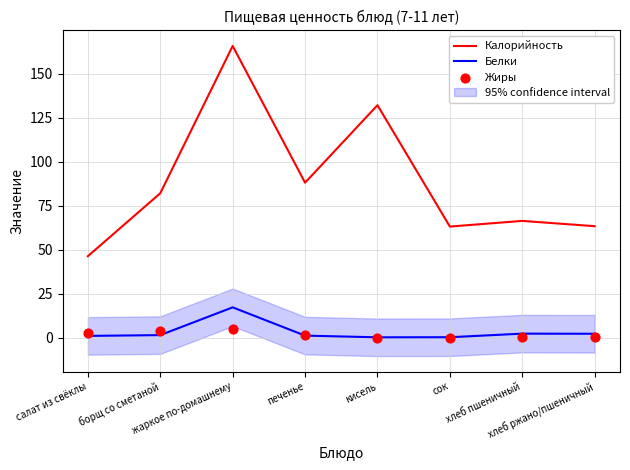

What are all the series names shown in the legend?

Калорийность, Белки, Жиры